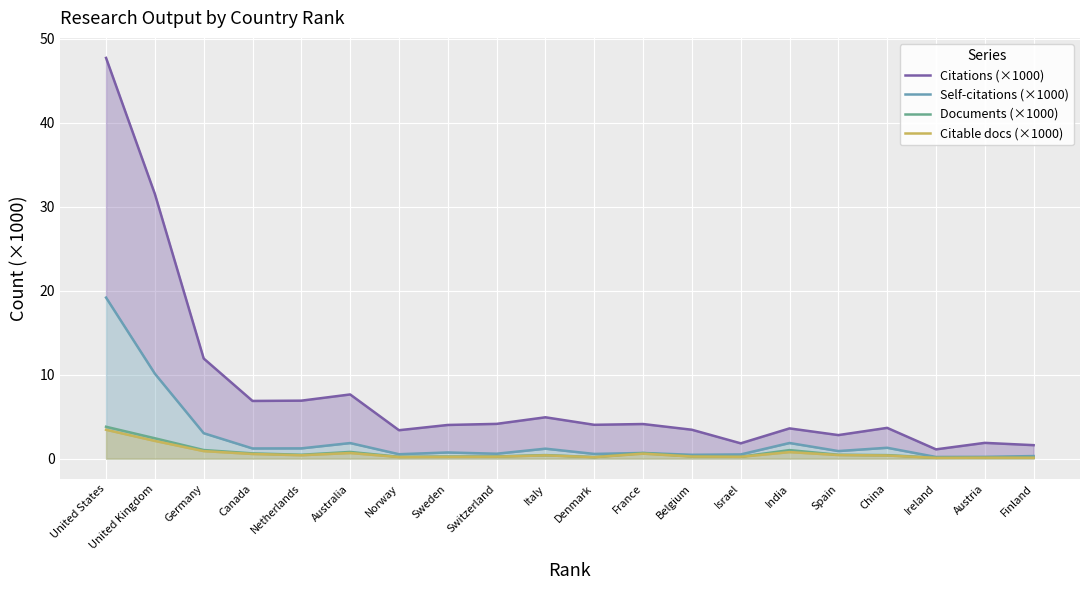

The value of Citable docs (×1000) at Netherlands is 0.4. True or false?

True